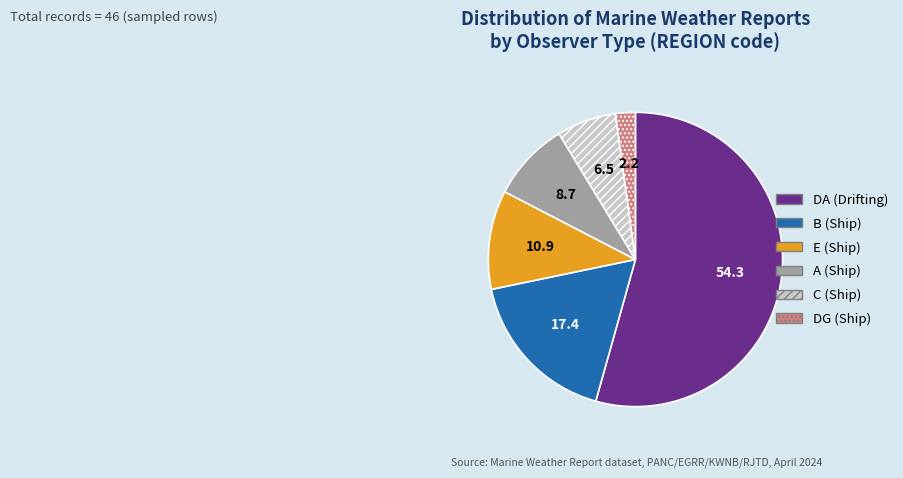

Which slice is the smallest?

DG (Ship)